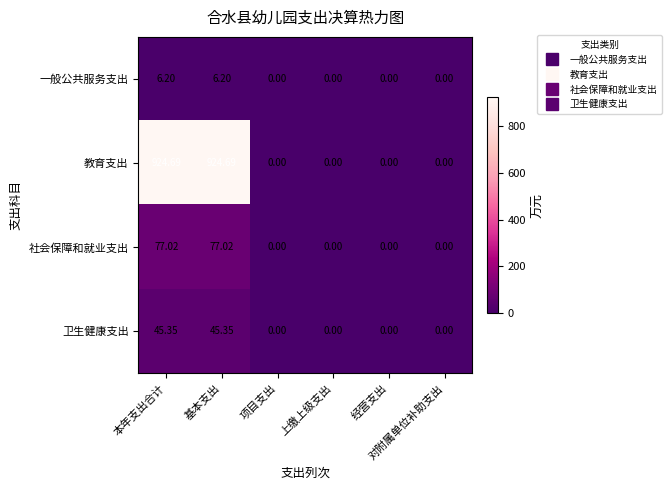

How many positive values does the 教育支出 series have?

2